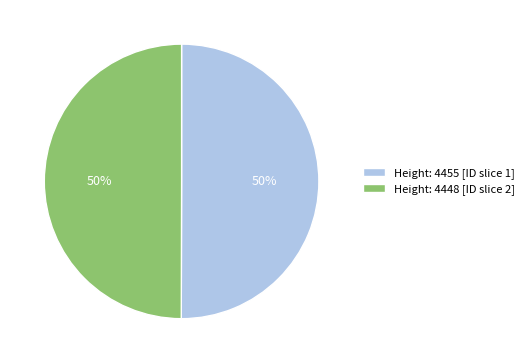

To the nearest percent, what is the average slice percentage?

50%